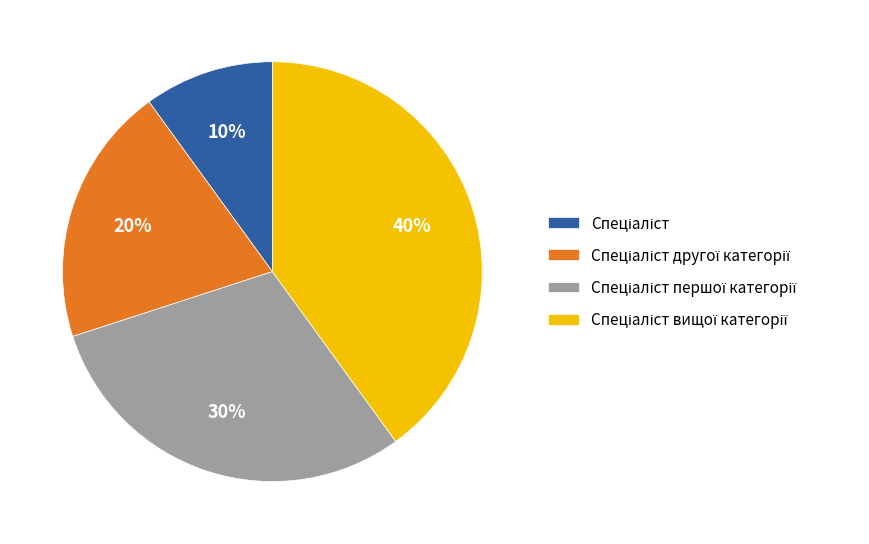

Does any single category account for the majority?

No